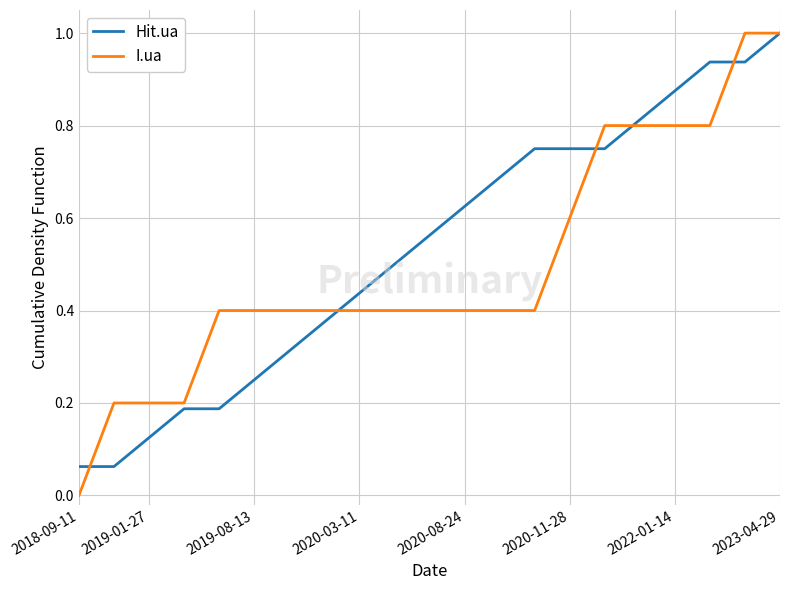

Which series has the widest spread of values?

I.ua